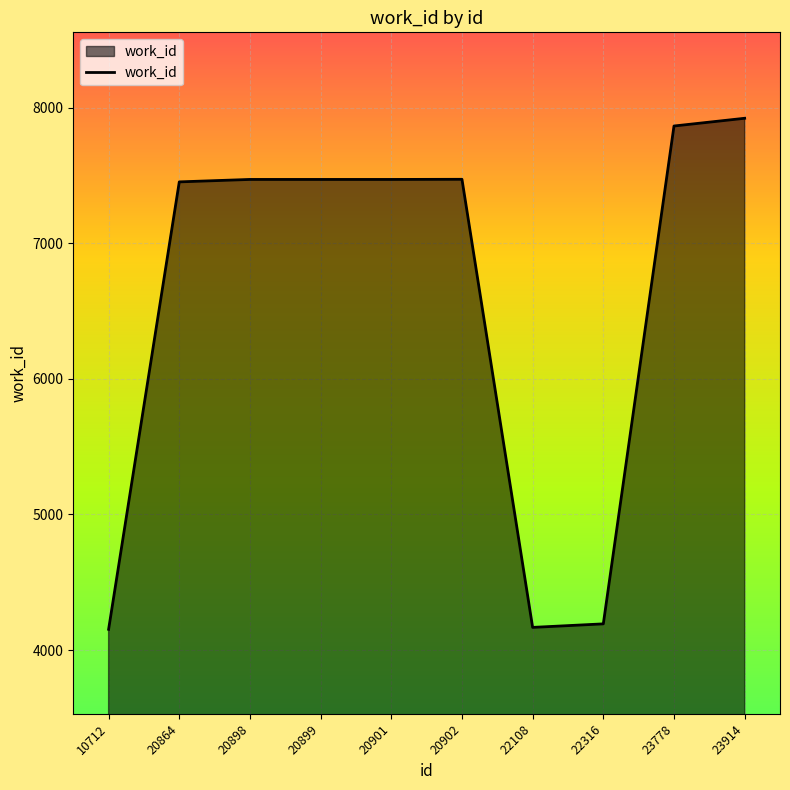

What is the difference between the maximum and minimum values?

3768